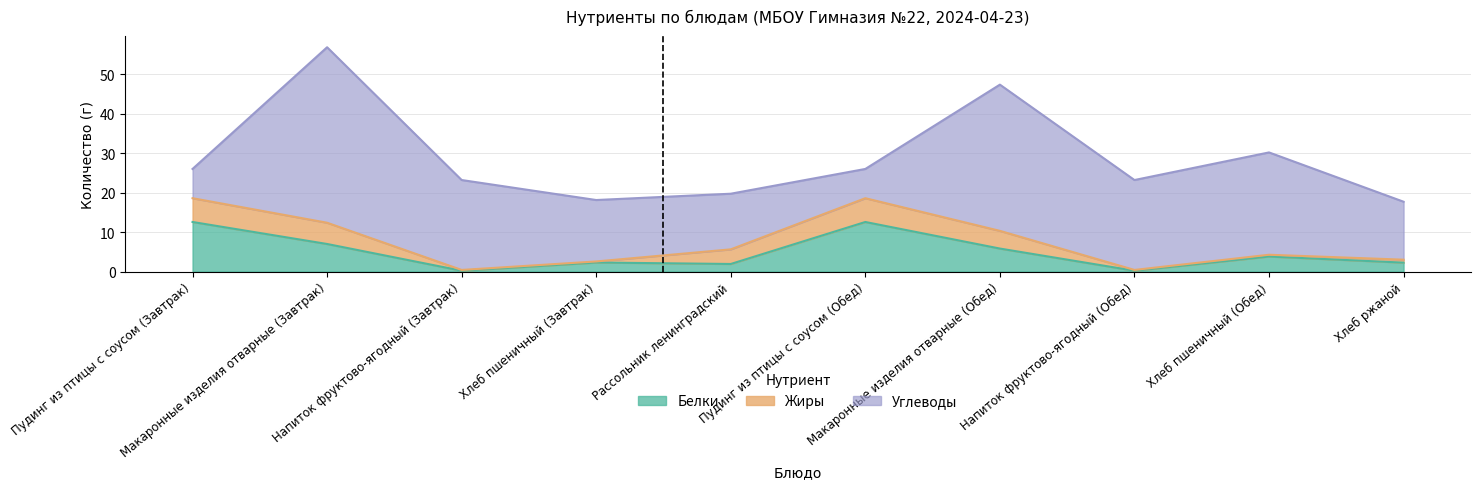

Which category has the highest value across all series?

Макаронные изделия отварные (Завтрак)